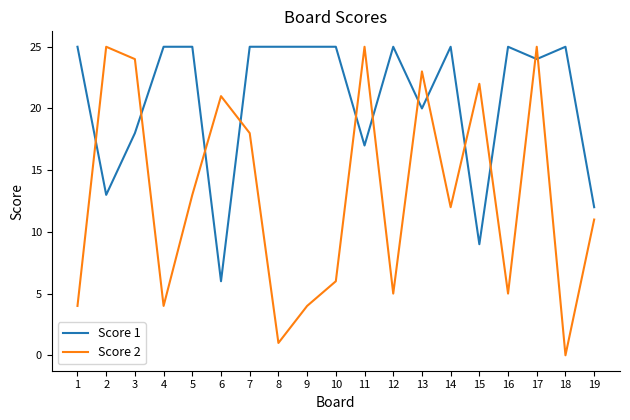

What is the difference between the maximum and minimum values in the Score 2 series?

25